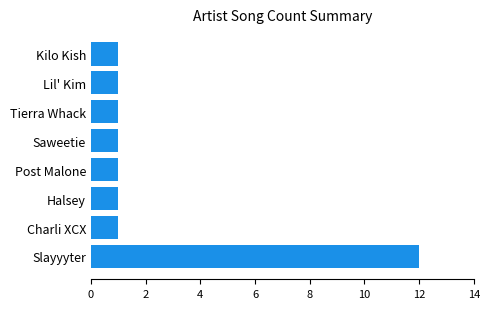

How many data points does each series have?

8